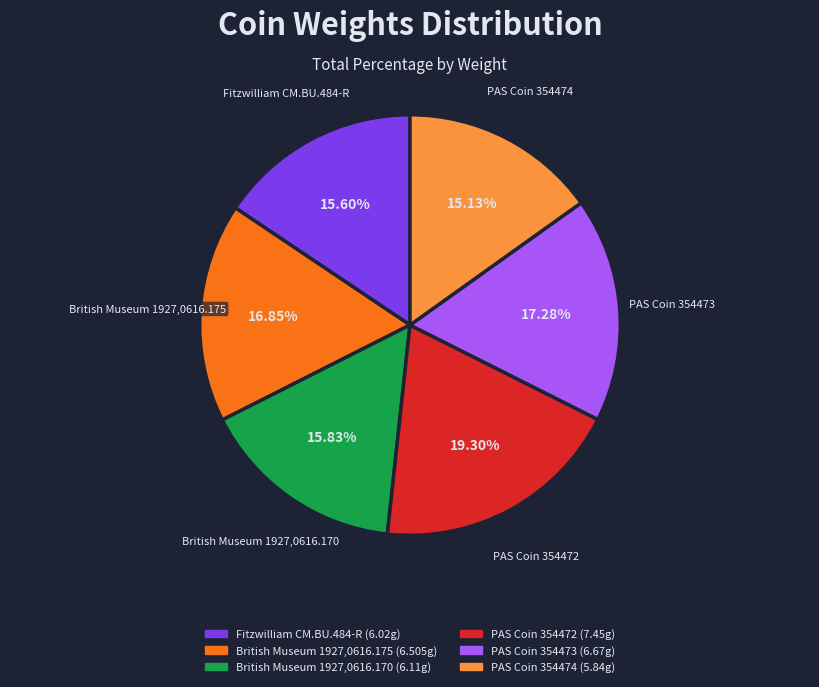

True or false: Fitzwilliam CM.BU.484-R accounts for 16% of the total.

True